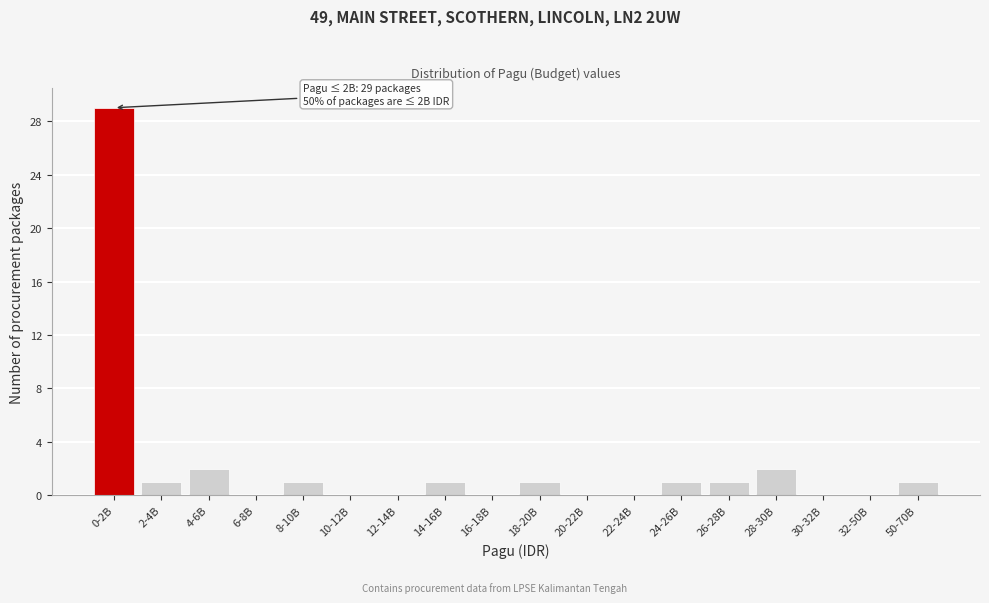

Reading left to right, what are all the values shown in this chart?

0-2B=29	2-4B=1	4-6B=2	6-8B=0	8-10B=1	10-12B=0	12-14B=0	14-16B=1	16-18B=0	18-20B=1	20-22B=0	22-24B=0	24-26B=1	26-28B=1	28-30B=2	30-32B=0	32-50B=0	50-70B=1